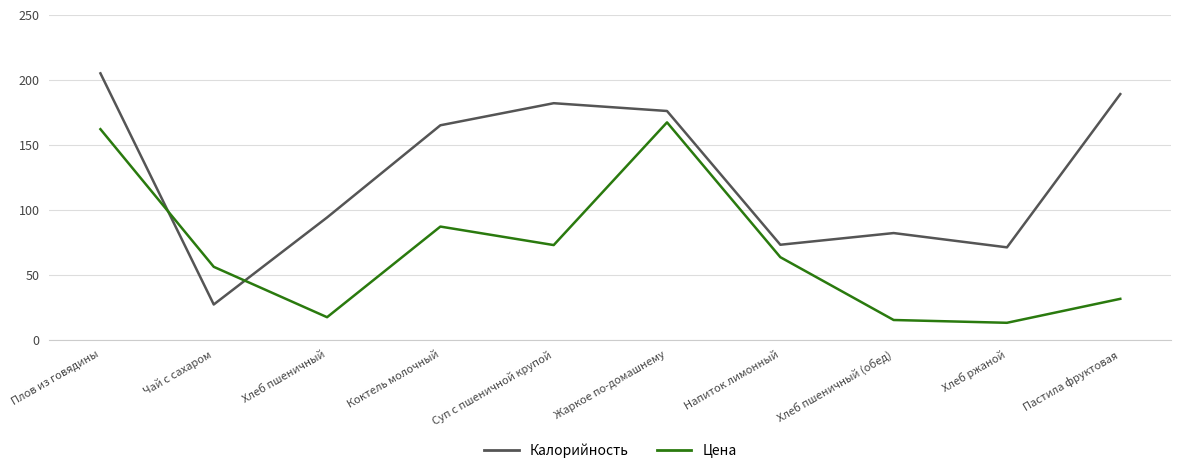

What position from the right is Напиток лимонный?

4